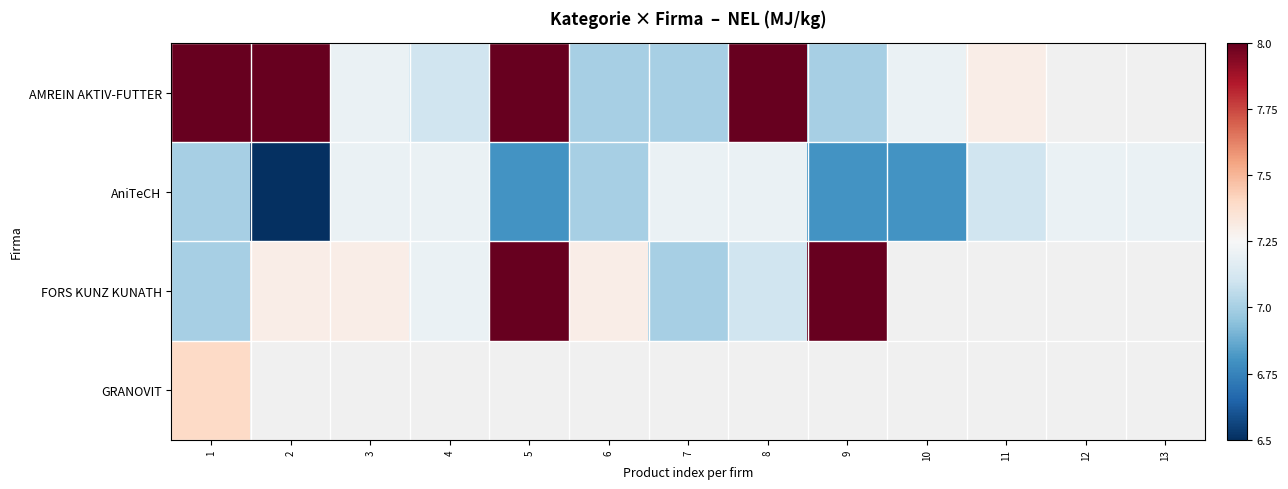

What is the approximate value of FORS KUNZ KUNATH at 5?

8.0